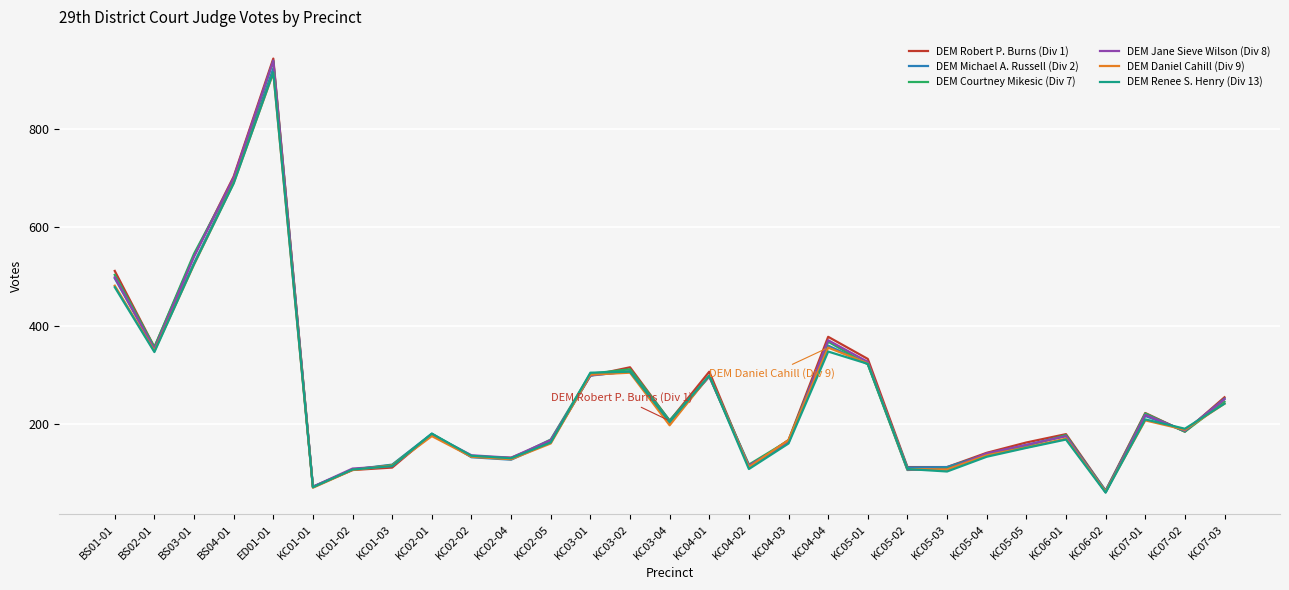

What is the total value across all series at KC01-02?

642